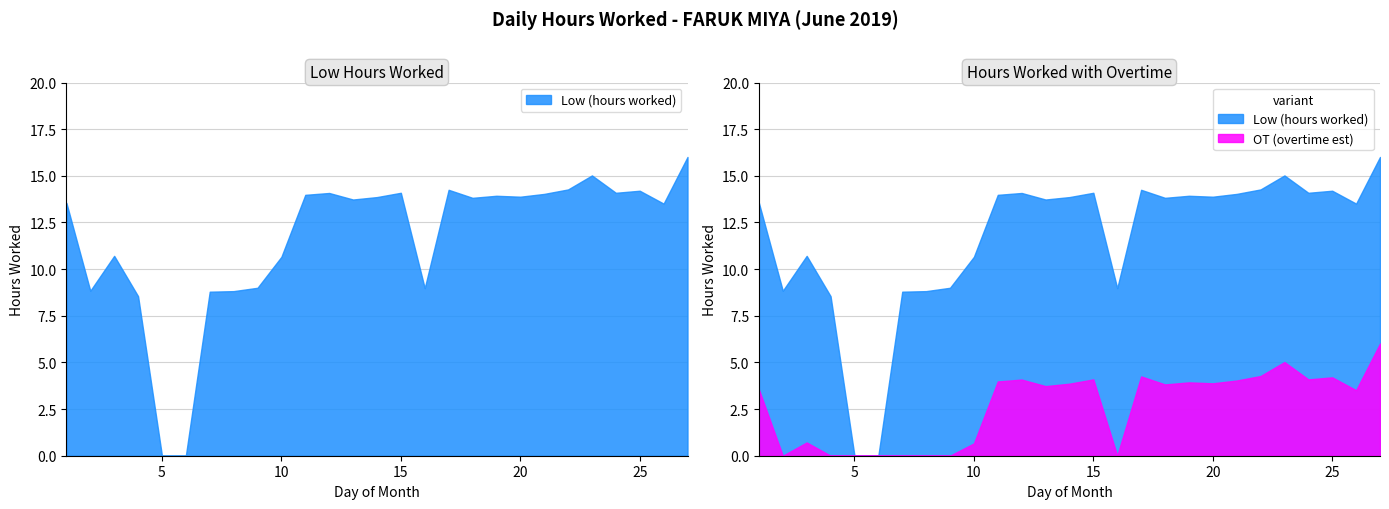

At which category does the chart reach its peak across all series?

27